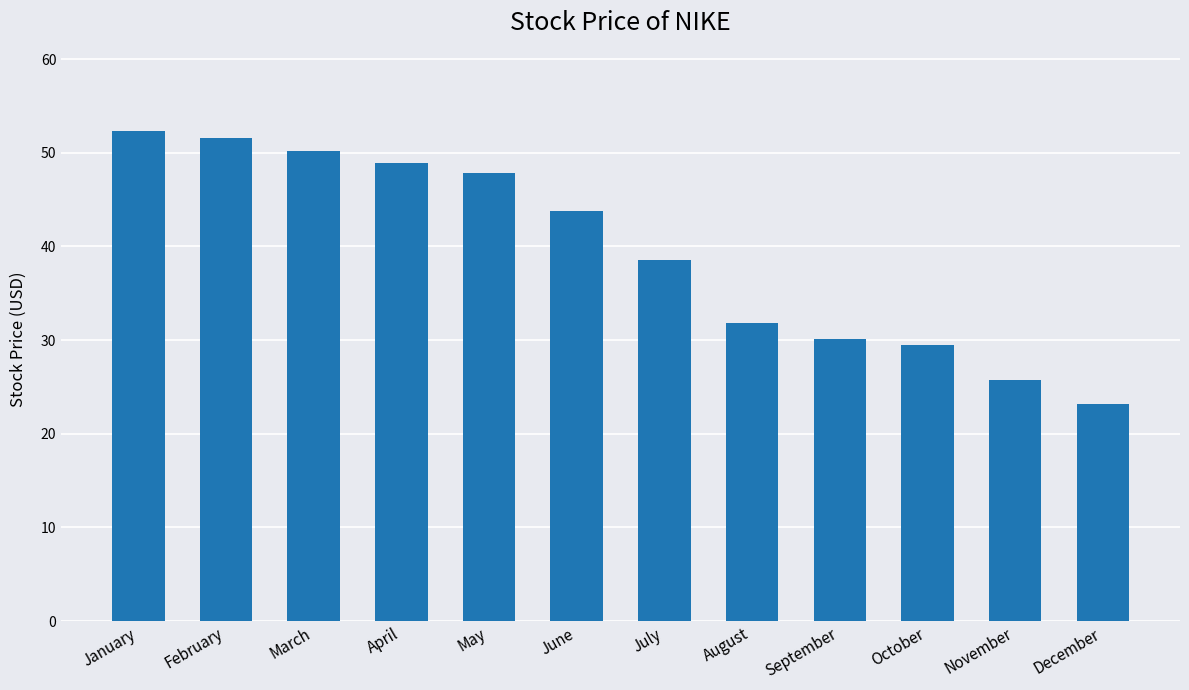

What is the sum of the values at April and September?

79.0